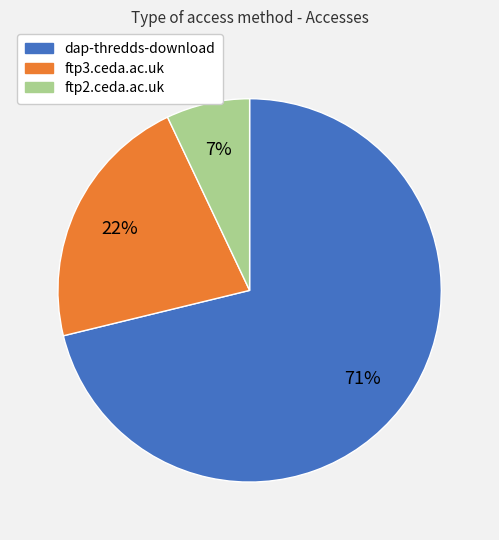

To the nearest percent, what is the difference between the ftp3.ceda.ac.uk and ftp2.ceda.ac.uk slice percentages?

15%